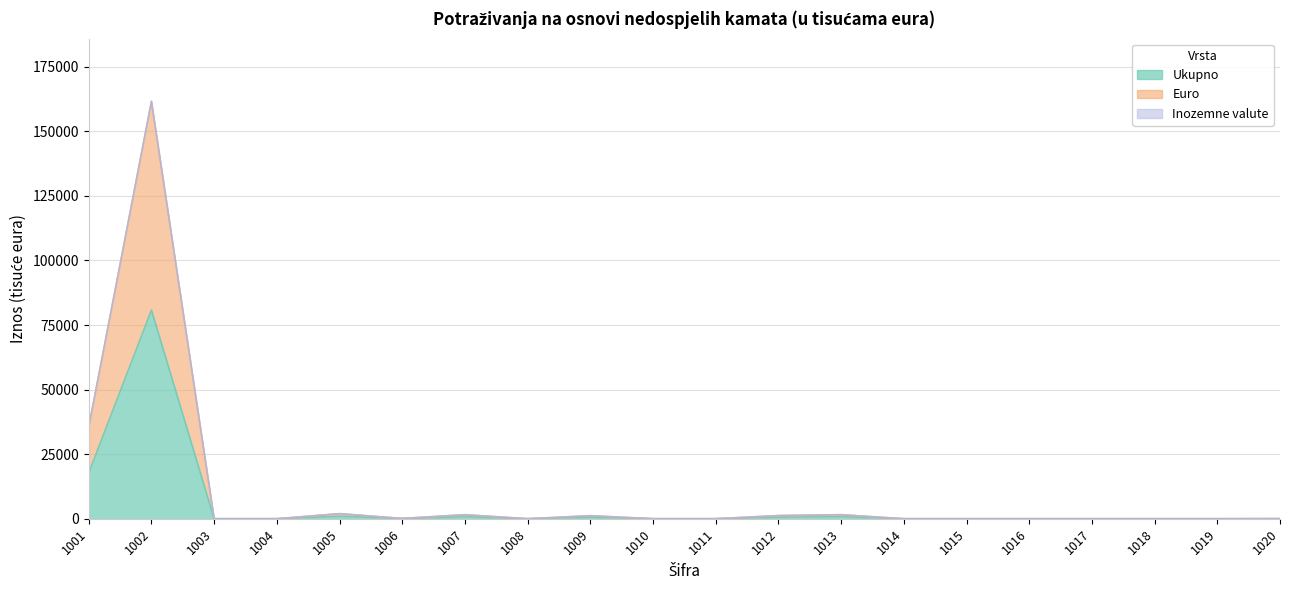

What is the maximum value shown in the chart?

161634